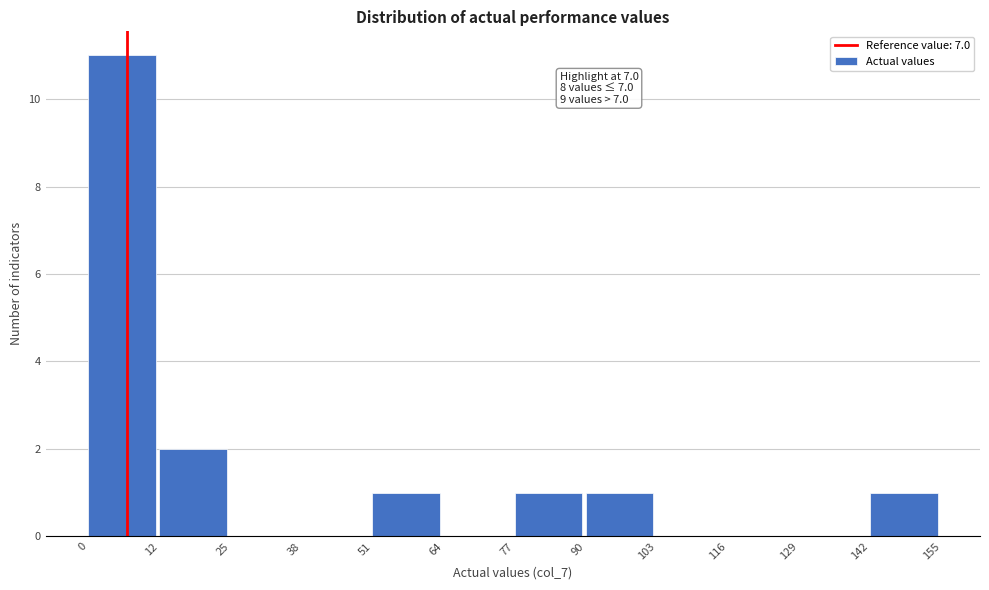

Which range on the x-axis has the tallest bar?

0 to 12